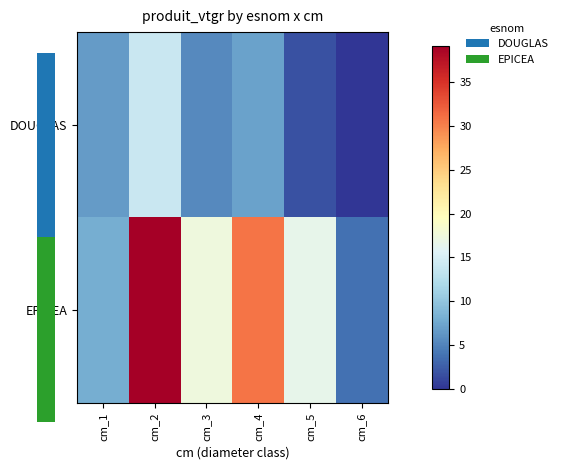

Rank the series at cm_4 from lowest to highest value.

DOUGLAS, EPICEA